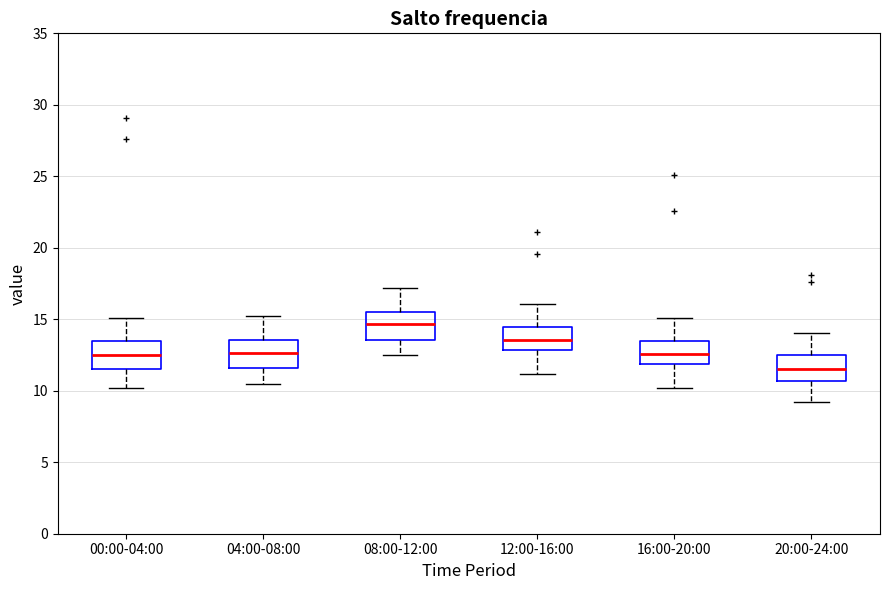

Which box's median line is the highest?

08:00-12:00